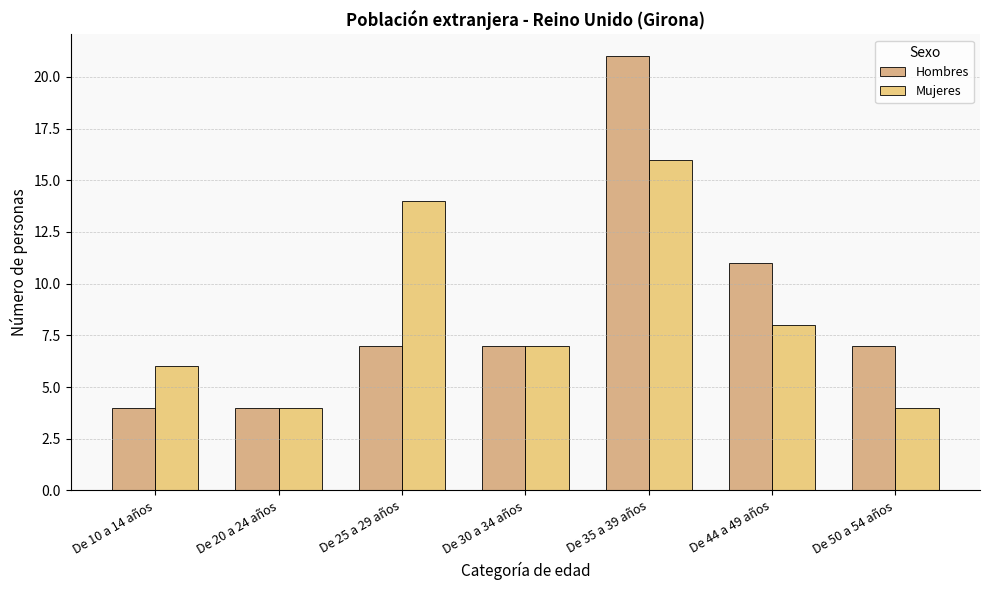

List the series in order of their peak value, lowest first.

Mujeres, Hombres